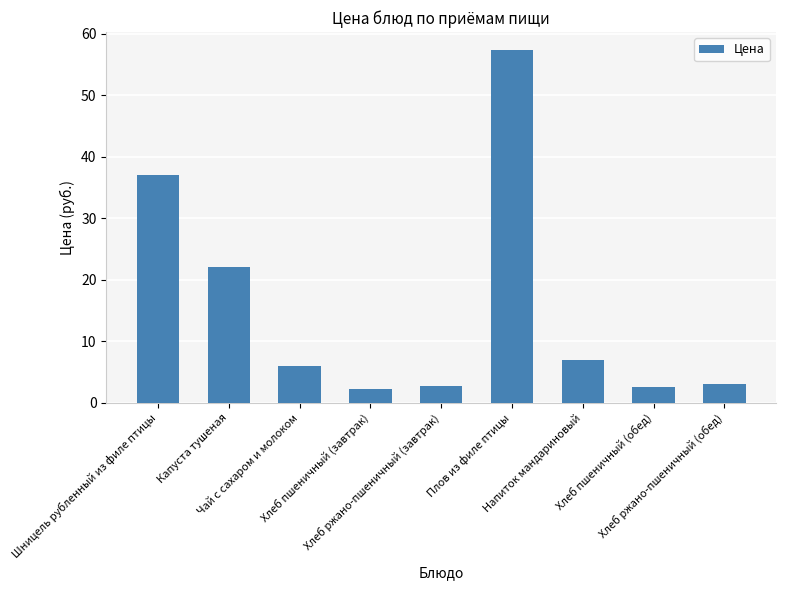

What is the value of the 7th bar from the left?

7.0